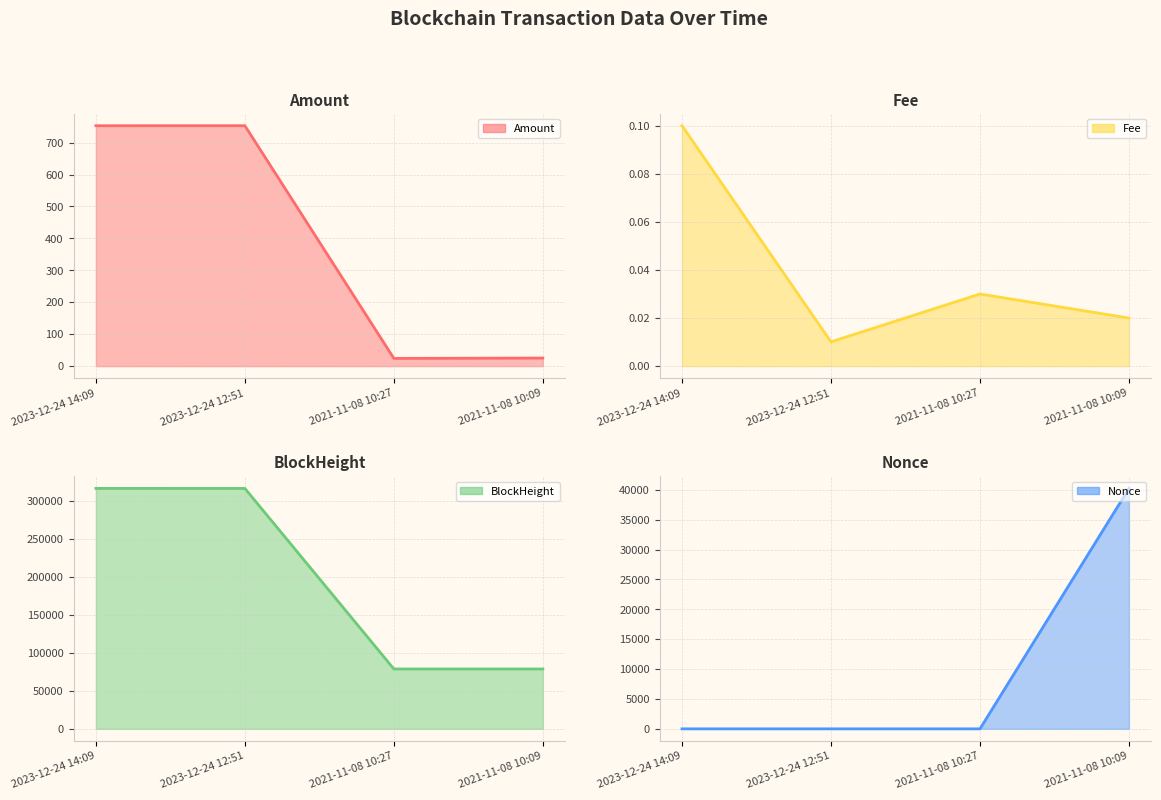

Rank the categories by BlockHeight (line) value from lowest to highest.

2021-11-08 10:09, 2021-11-08 10:27, 2023-12-24 12:51, 2023-12-24 14:09